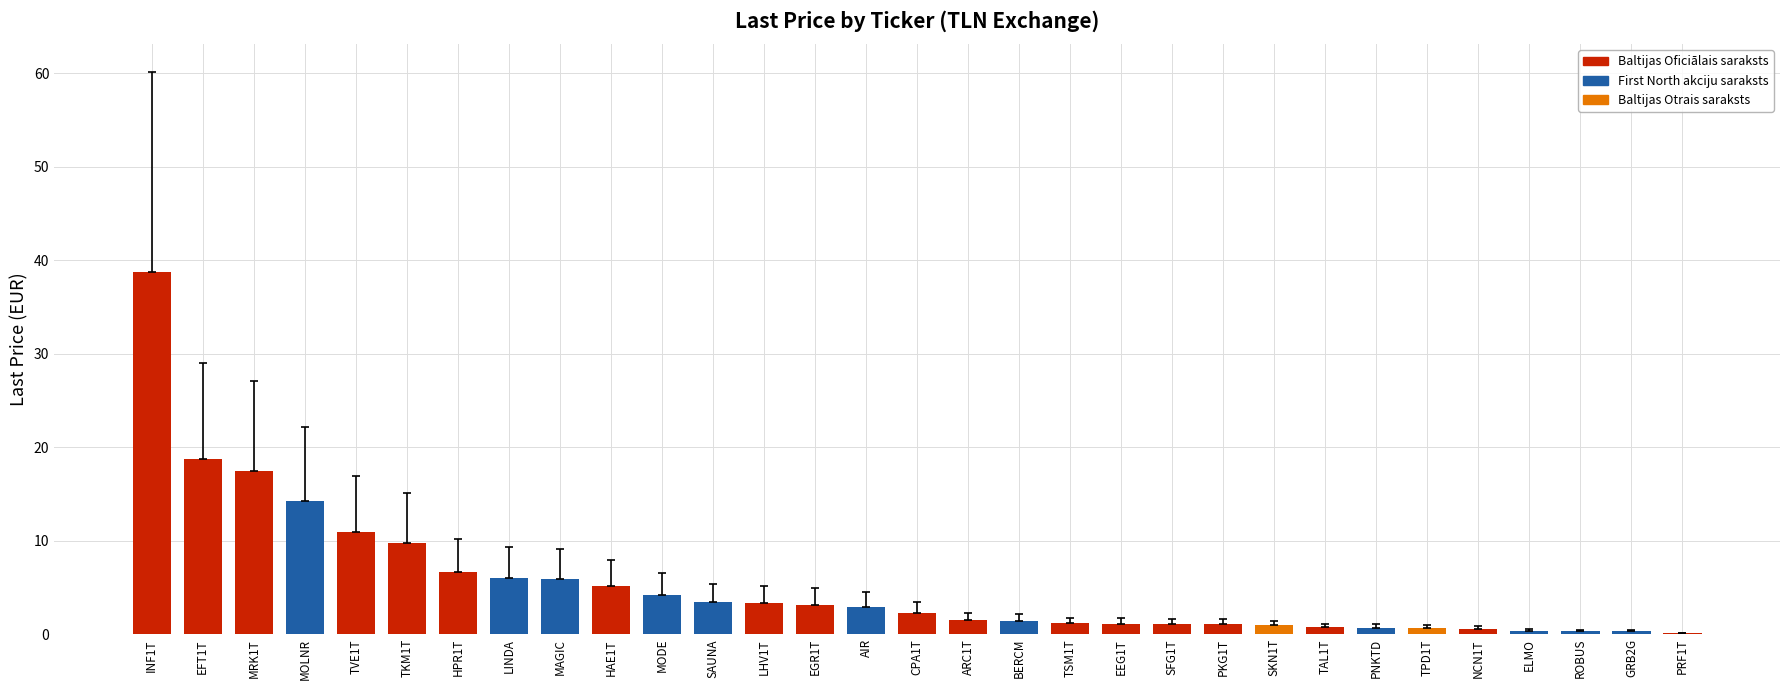

Which label corresponds to the largest value in the chart?

INF1T